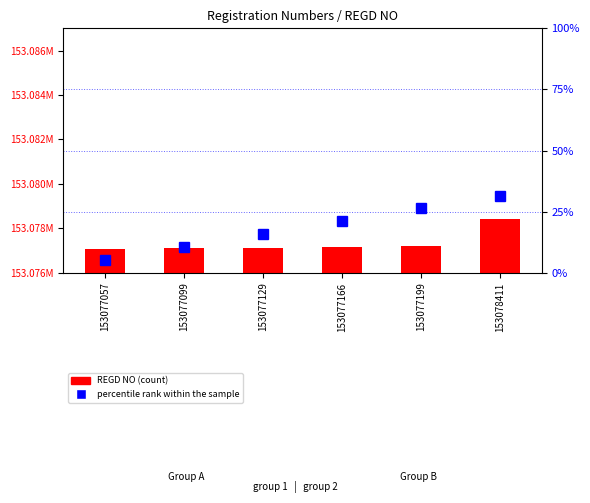

How many values in the percentile rank within the sample series exceed 21?

3